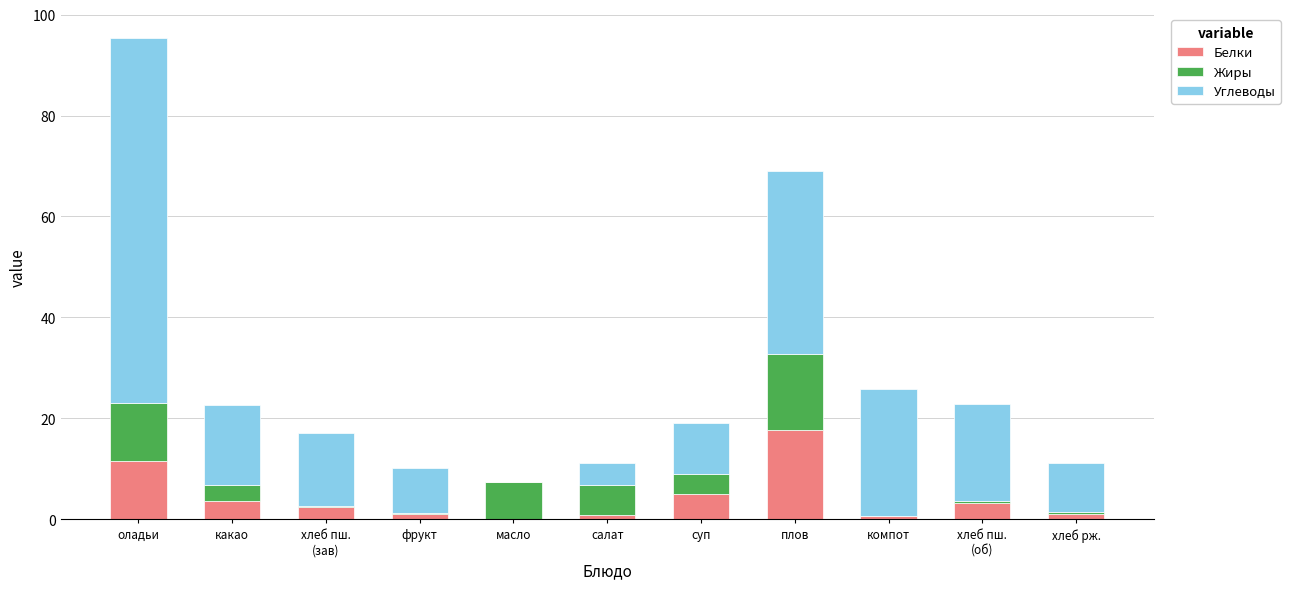

Which category has the highest value in the Белки series?

плов